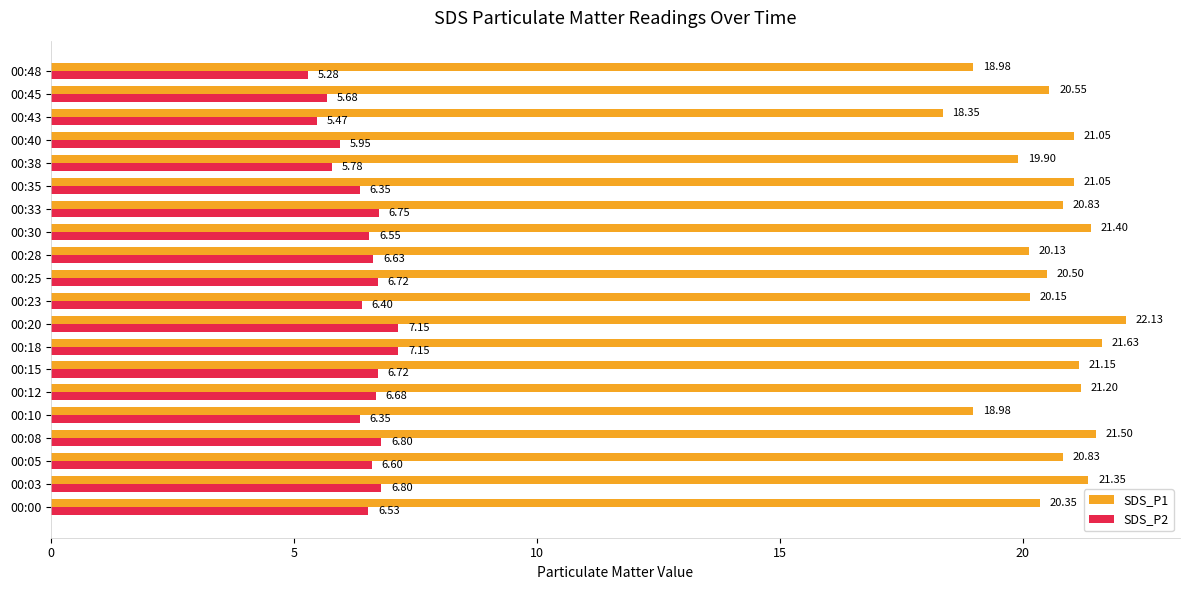

What is the difference between the maximum and minimum values in the SDS_P1 series?

3.8